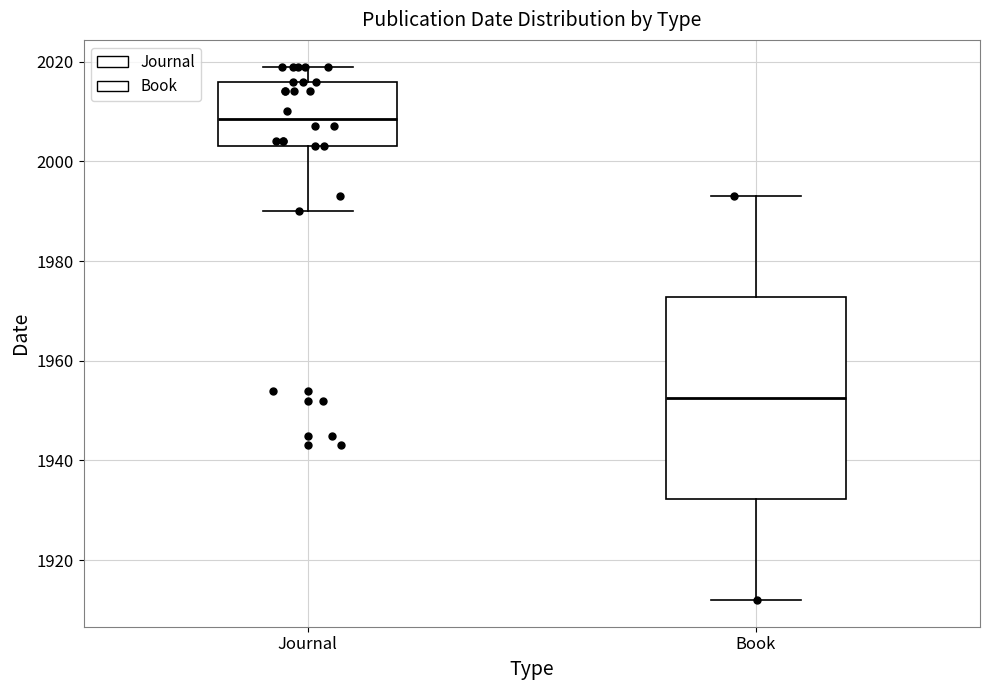

Where is the lower edge of the box for Journal on the y-axis? The values are not printed on the chart, so give them approximately, as read against the axis.

2004